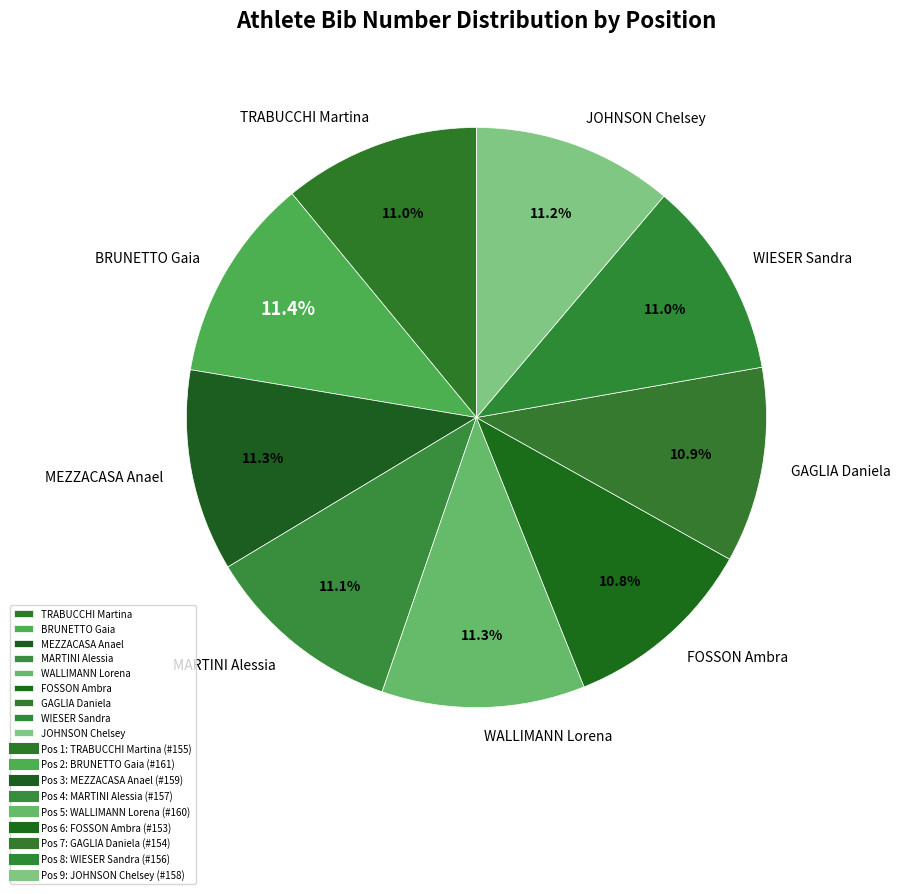

Is there any slice that represents more than half of the pie?

No